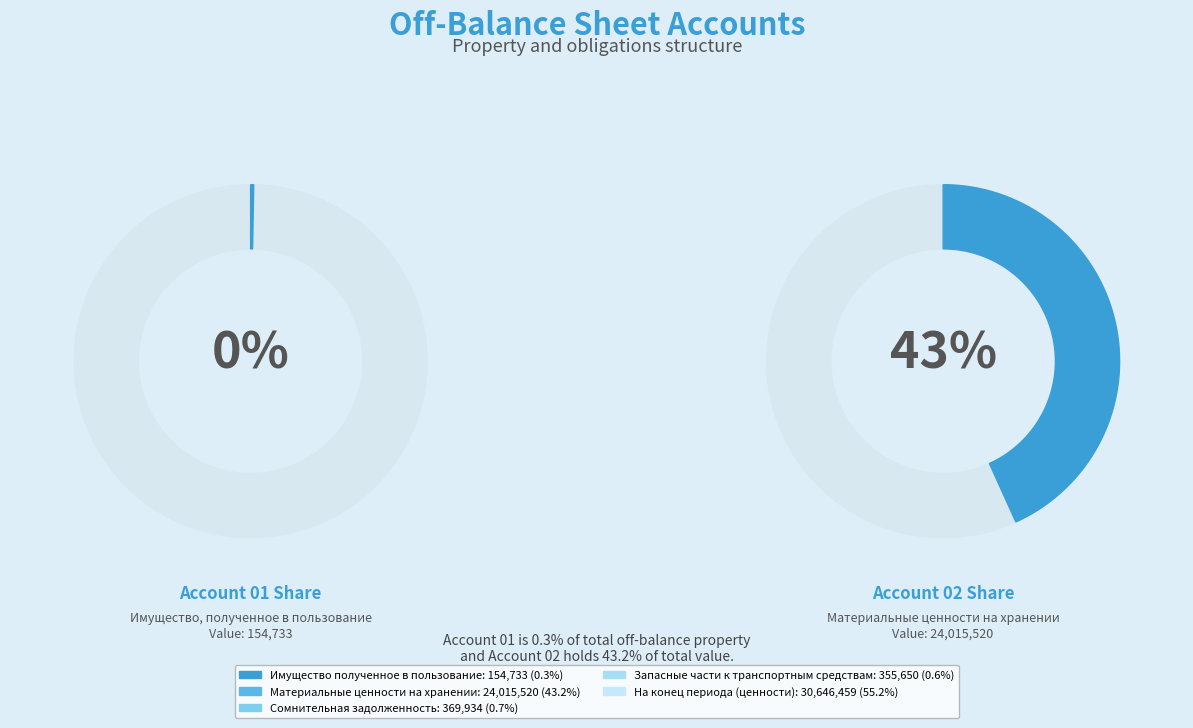

What percentage is NOT represented by Запасные части к транспортным средствам?

99.4%